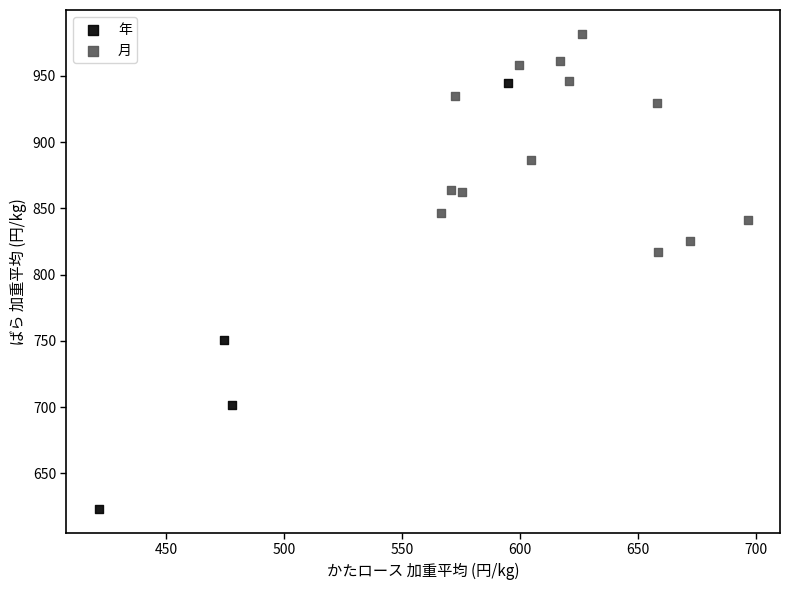

What are all the series names shown in the legend?

年, 月